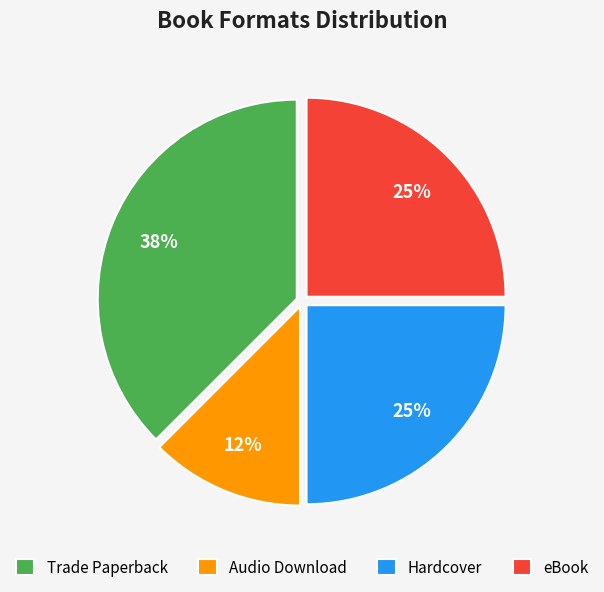

True or false: Audio Download accounts for 12% of the total.

True